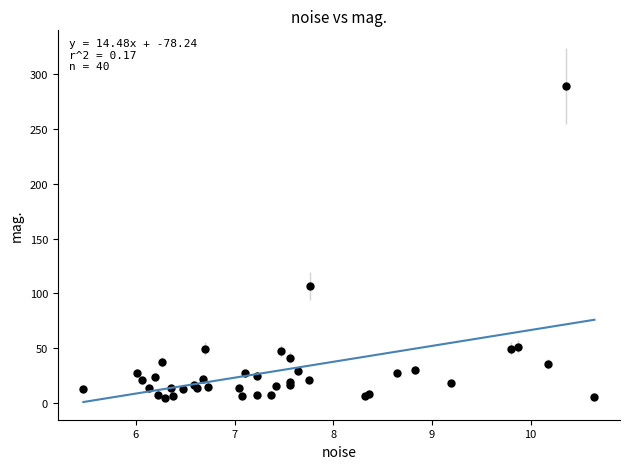

What Y value in the scatter plot is closest to 147?

106.7